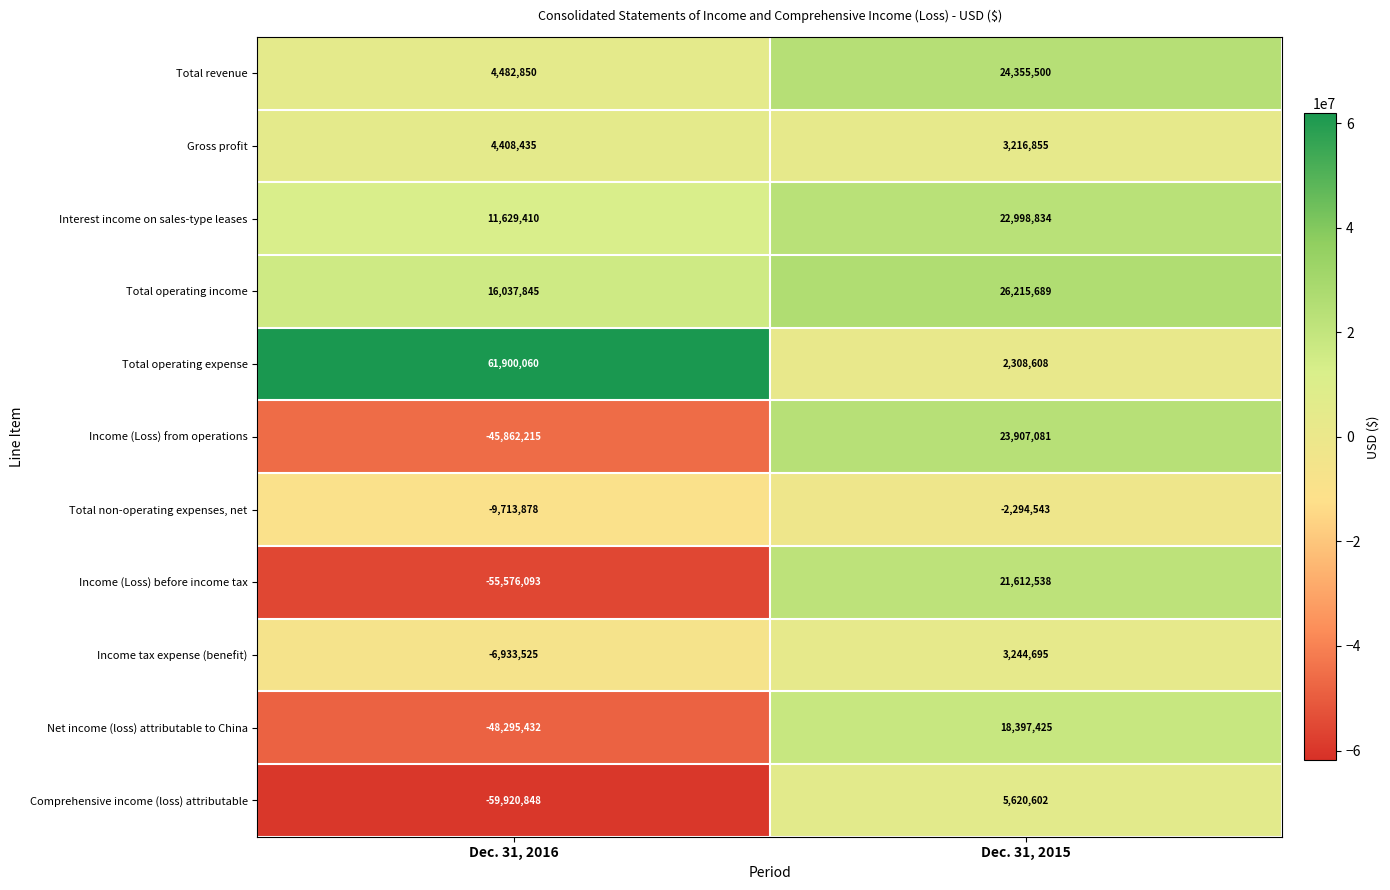

At which category is the sum across all series the highest?

Dec. 31, 2015